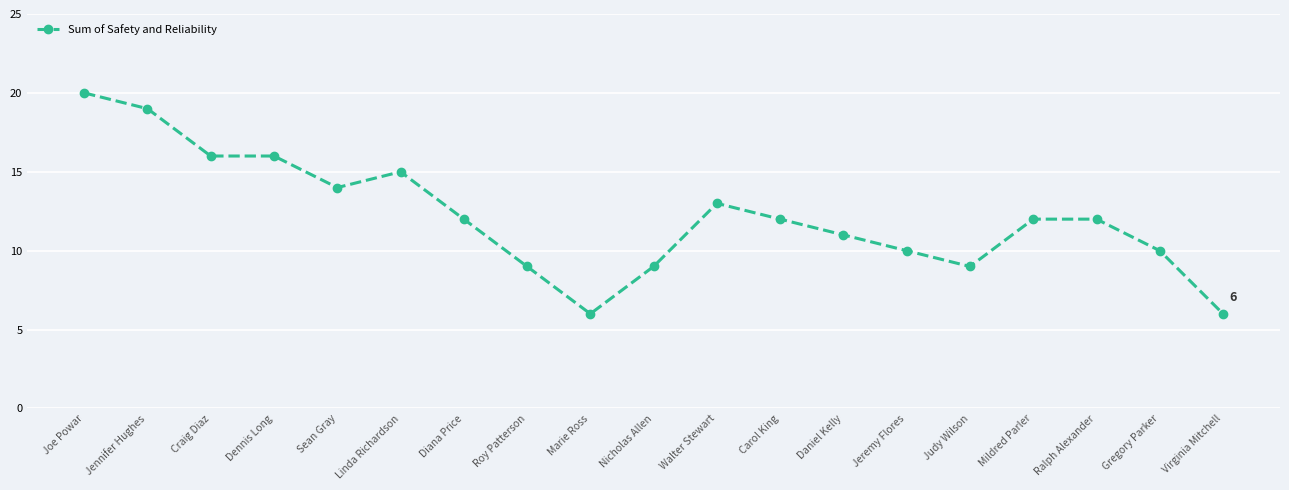

What is the sum of all values?

231